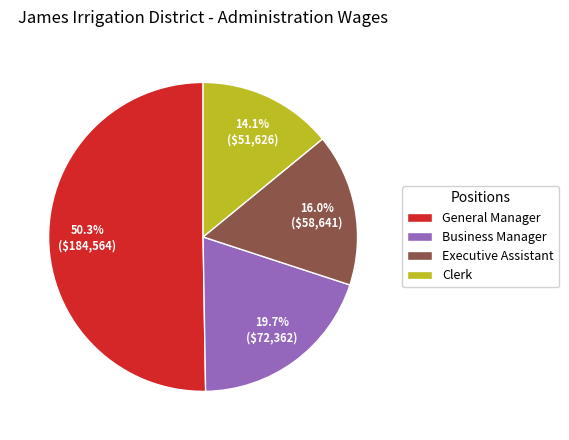

Is there a majority slice in this chart?

Yes